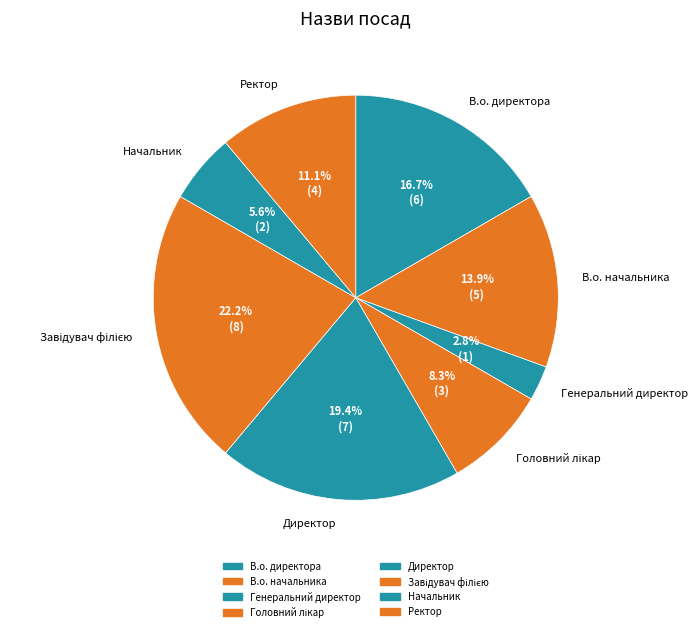

Is Ректор the majority of the pie?

No